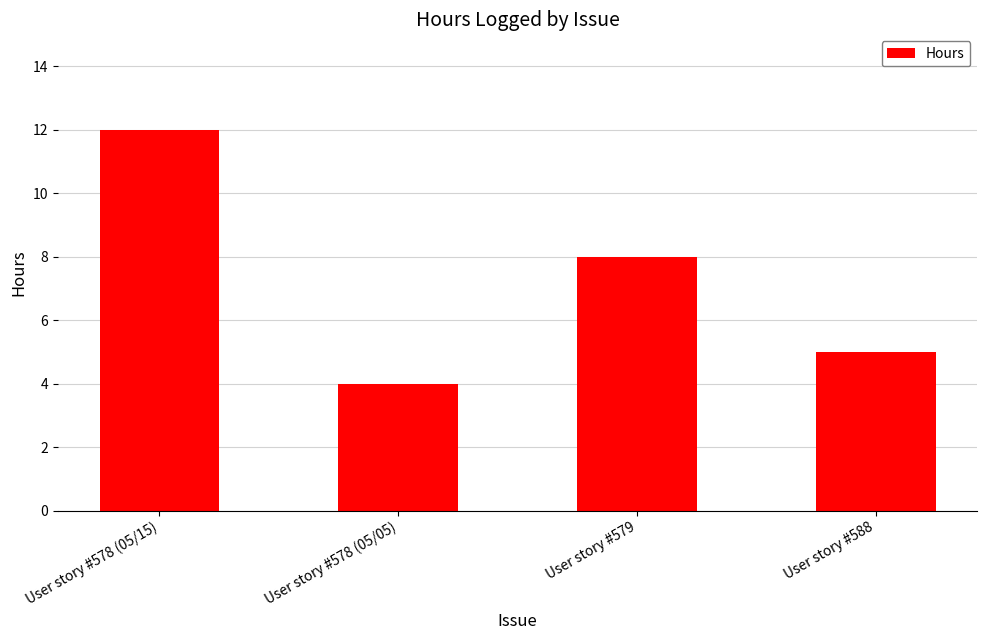

How many values are between 5 and 12?

3